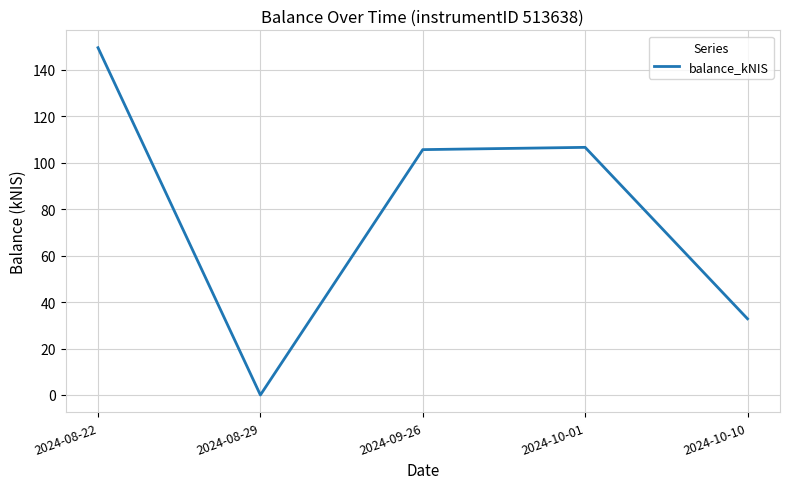

What is the approximate value at 2024-10-10?

32.8